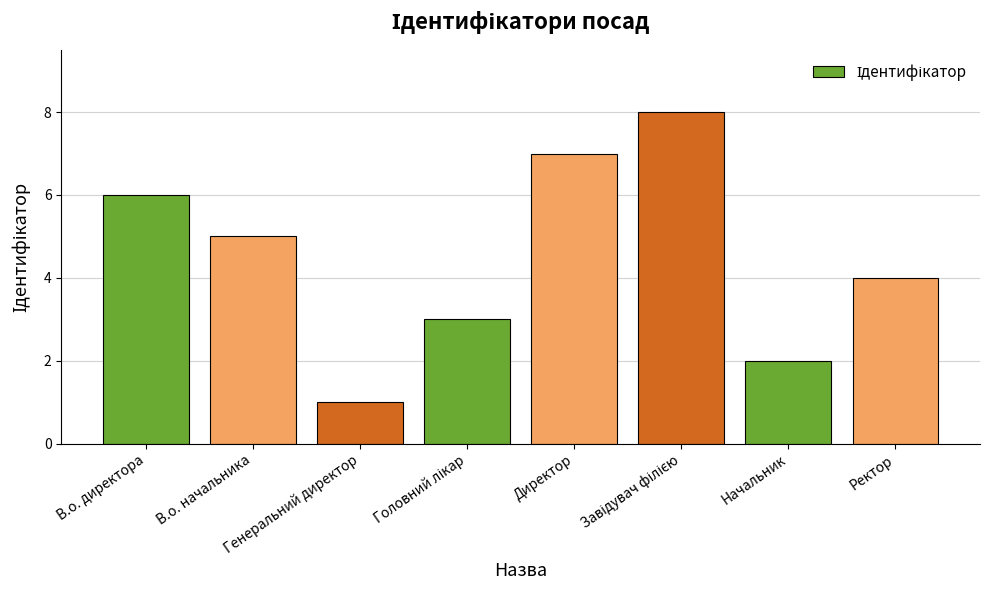

What is the difference between the maximum and minimum values?

7